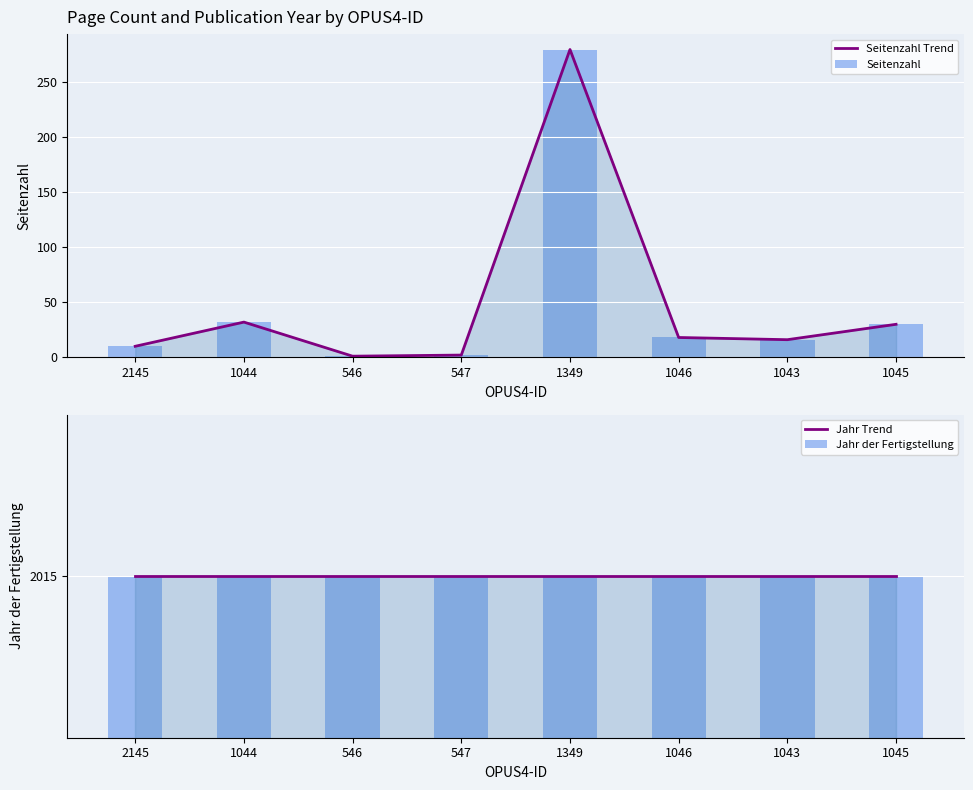

What is the label of the 5th bar from the right?

547